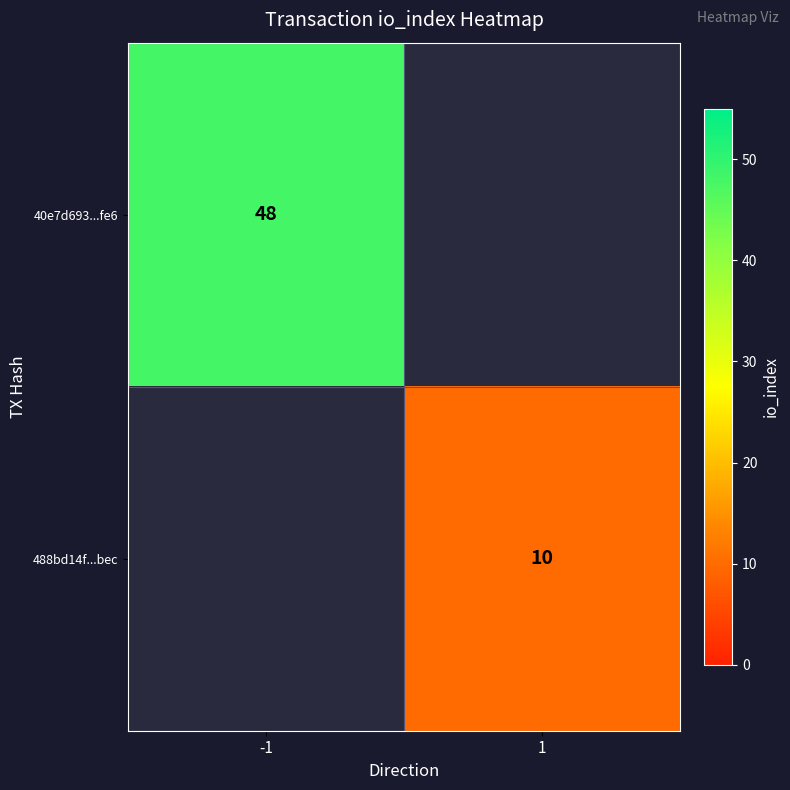

True or false: 40e7d693...fe6 has a value of 48 at -1.

True